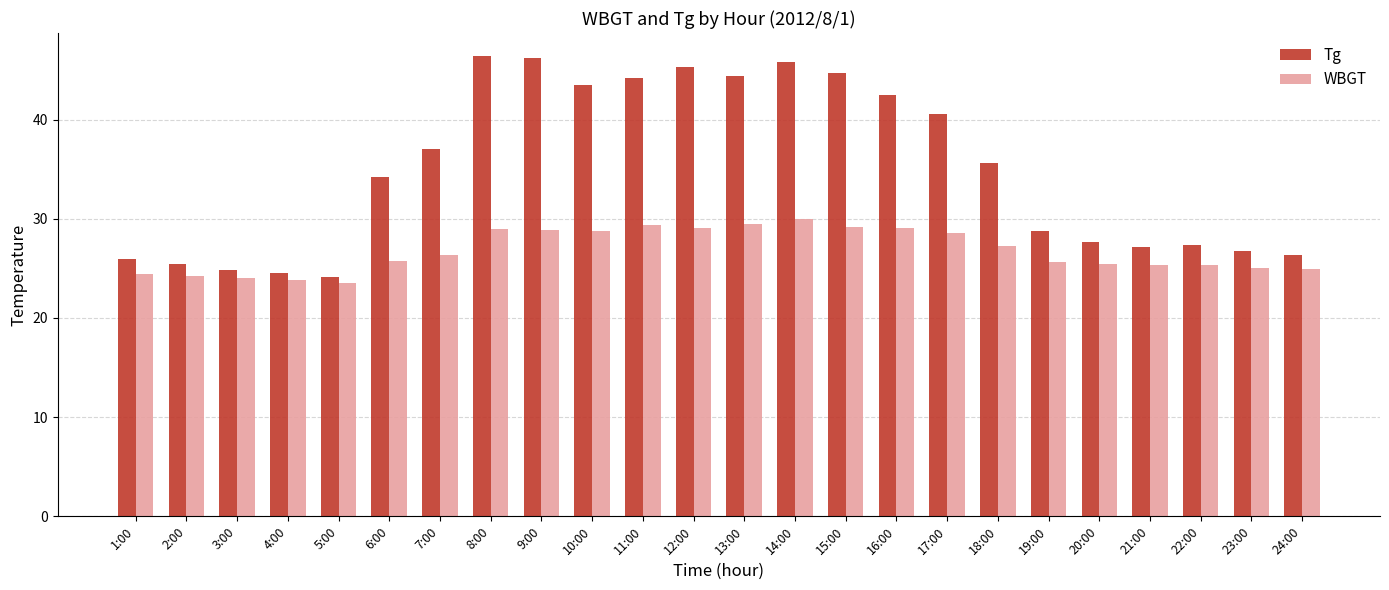

What is the total value across all series at 10:00?

72.3